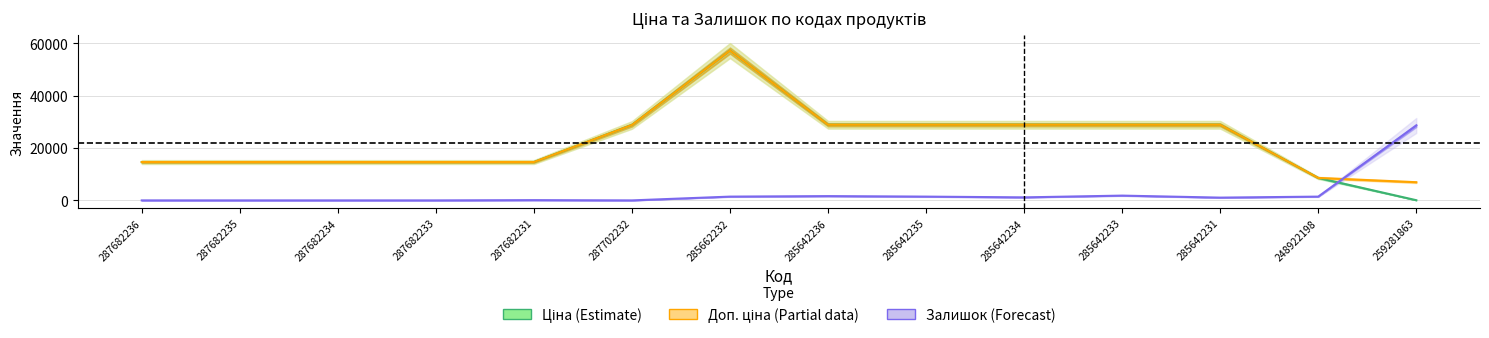

True or false: Доп. ціна (Partial) and Залишок (Forecast) cross at least once.

True